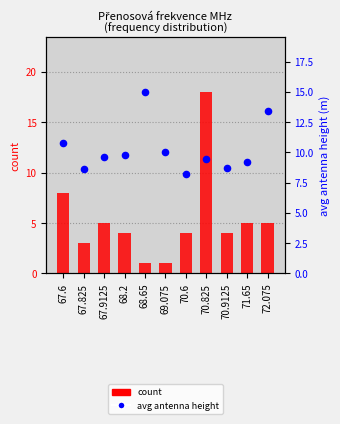

Is the value of avg antenna height at 68.2 greater than the value of count at 67.825?

Yes